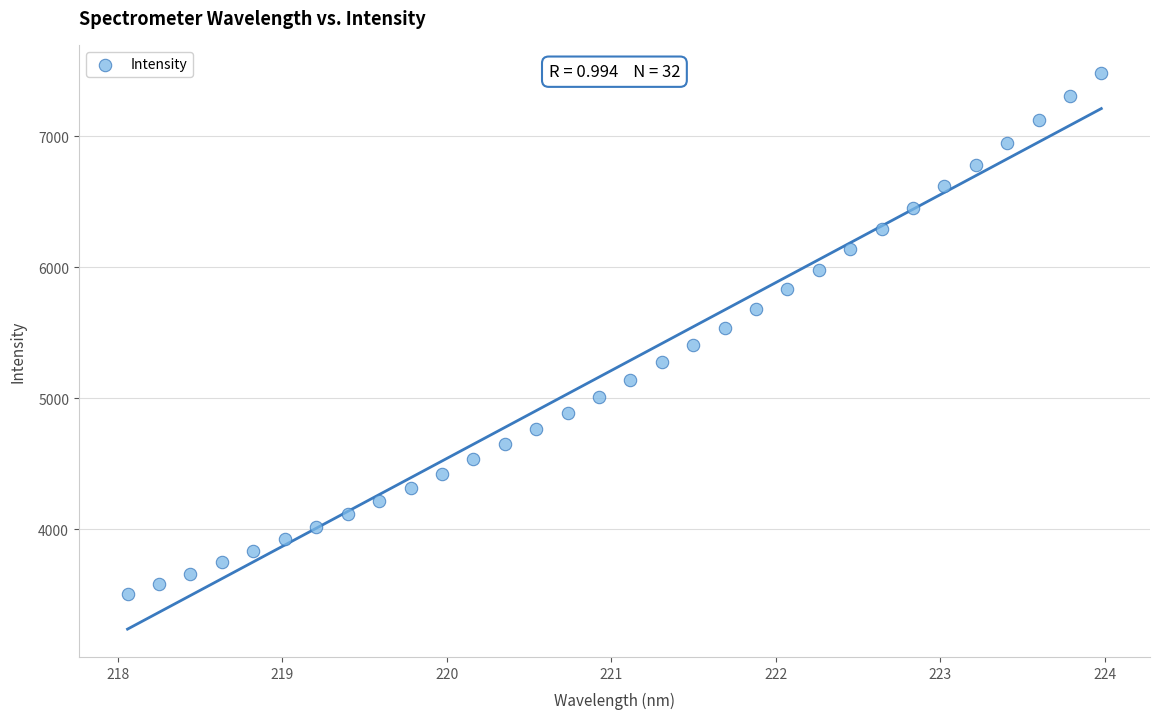

What is the range of Y values (max minus min)?

3977.5